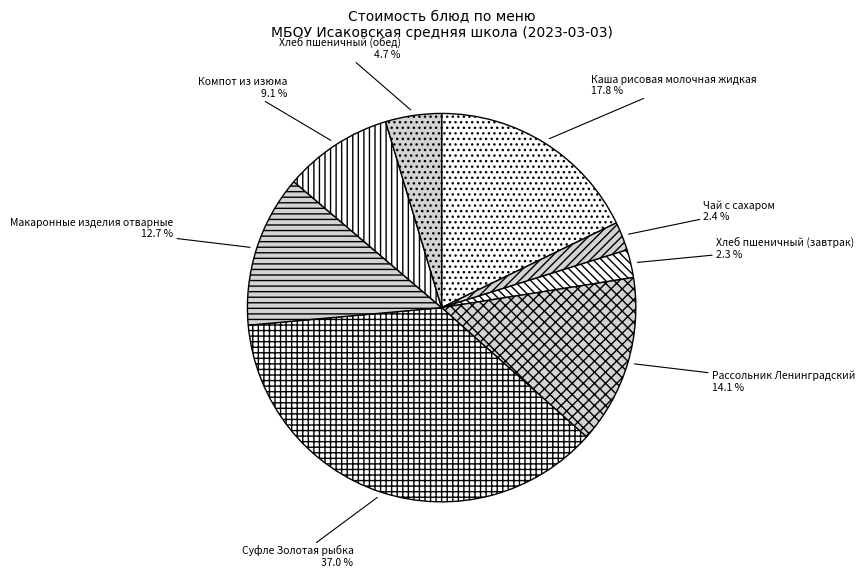

What percentage is NOT represented by Каша рисовая молочная жидкая?

82.2%